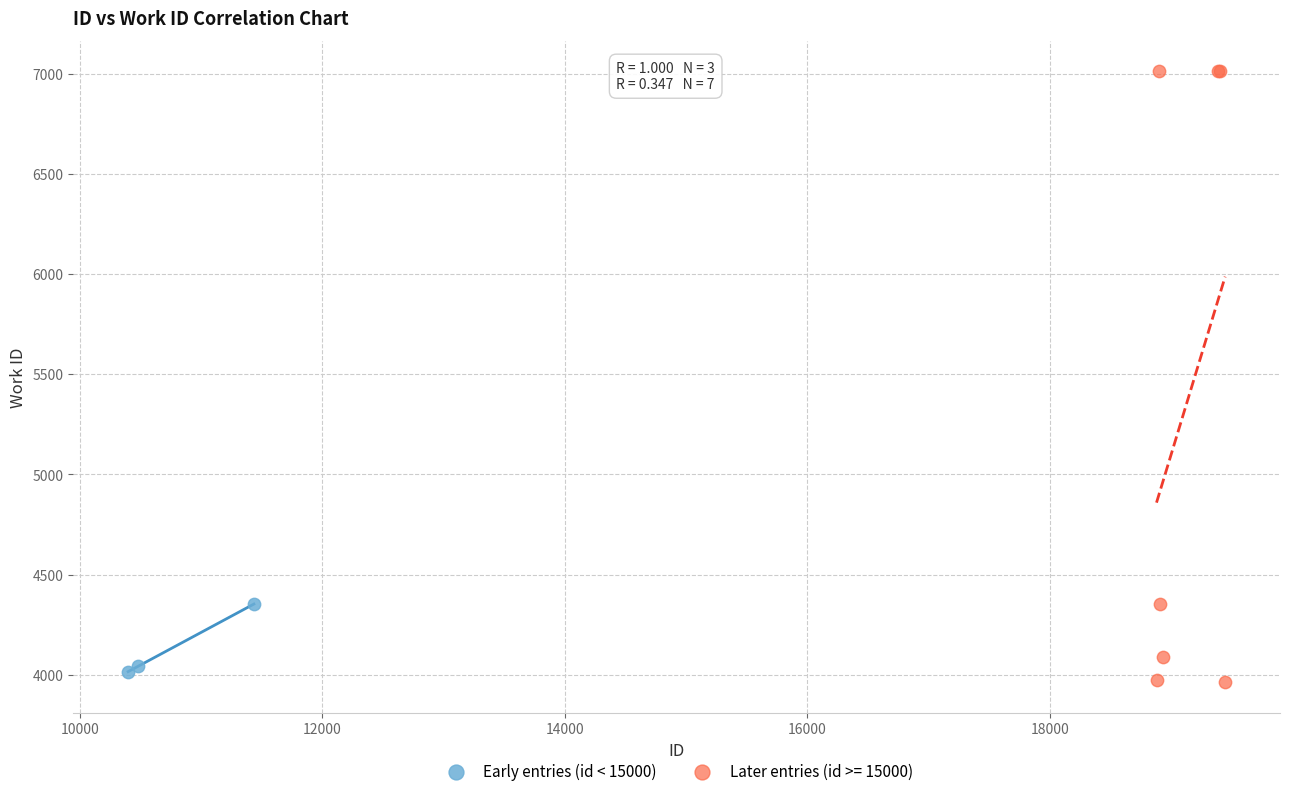

Which series has the largest Y range (max minus min)?

Later entries (id >= 15000)